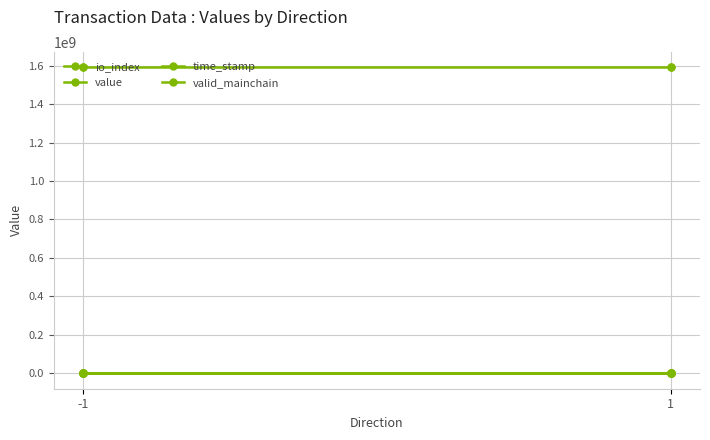

How many values in the io_index series are below 1?

2